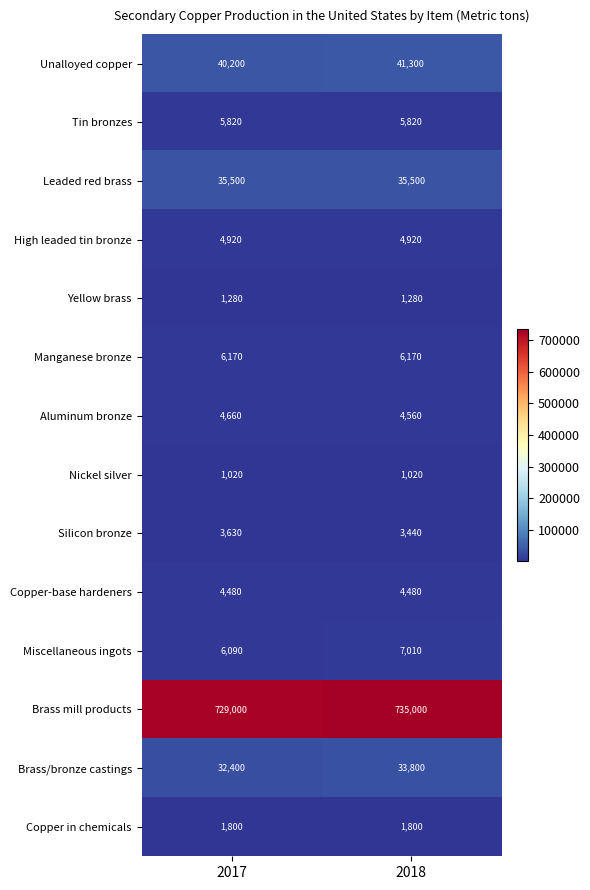

Which series has the largest total across all categories?

Brass mill products